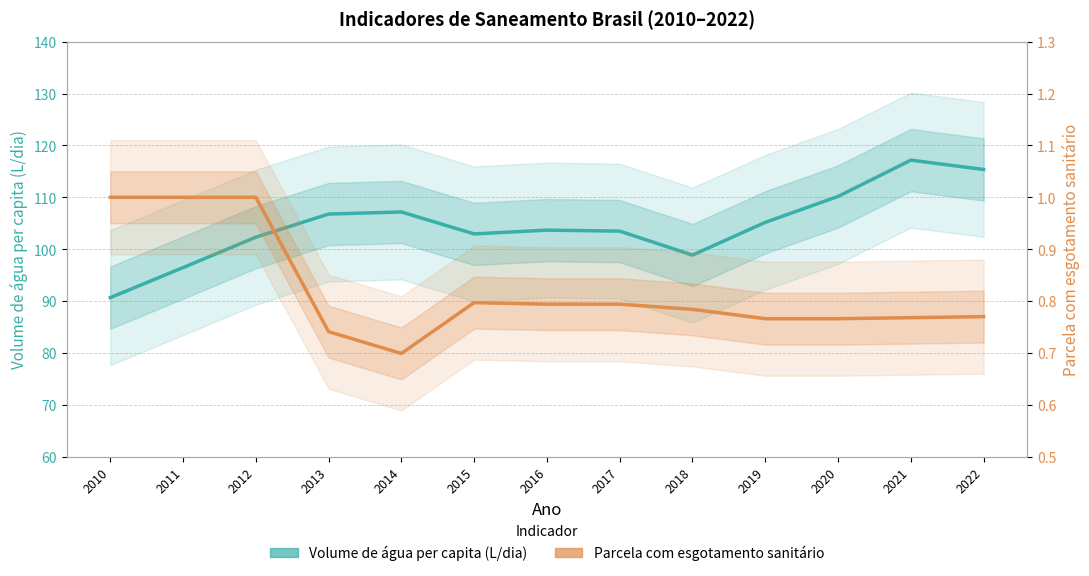

Which series changed the most between 2019 and 2021?

Volume de água consumida per capita (L/dia)